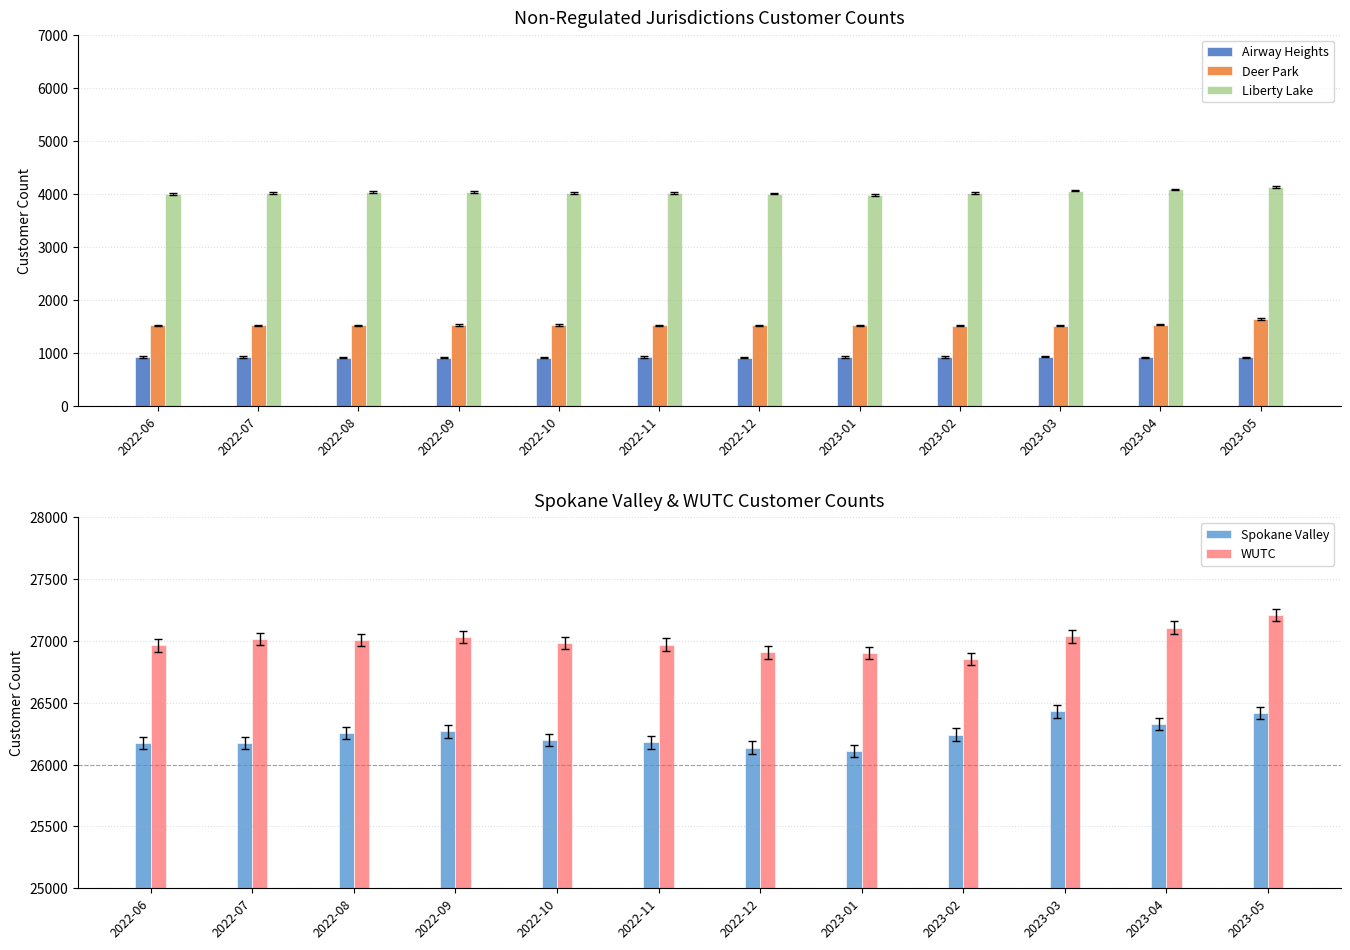

What is the average value of the Airway Heights series?

912